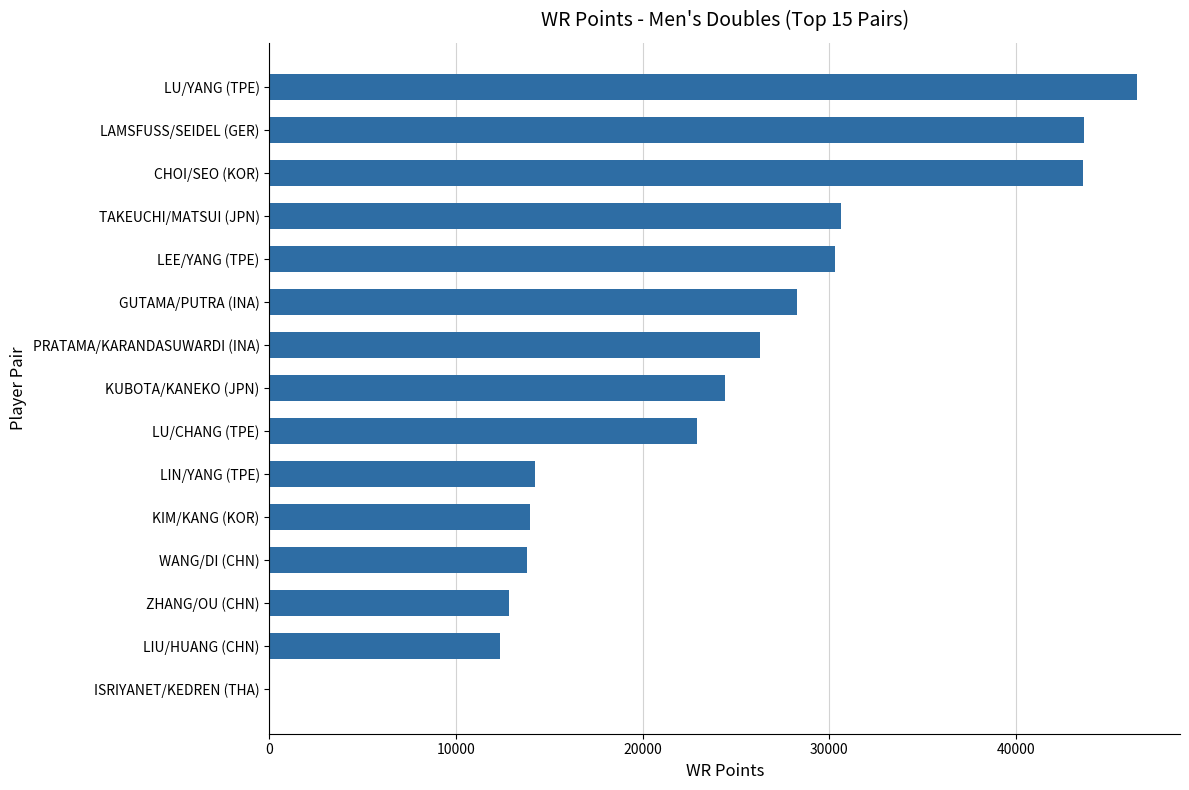

The value at LU/CHANG (TPE) is 22890. True or false?

True